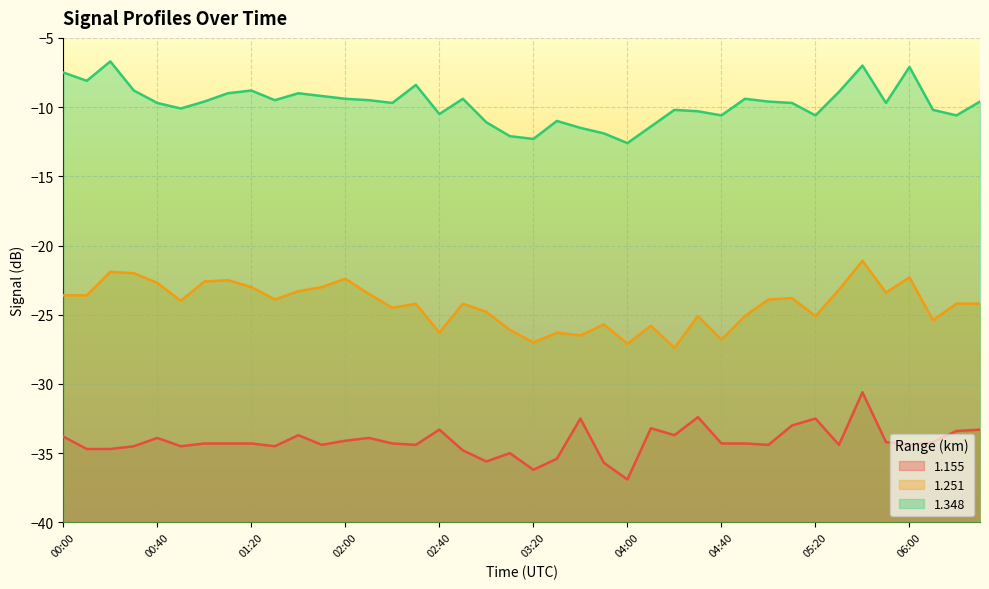

The 1.251 series shows -24.2 at 06:30. True or false?

True